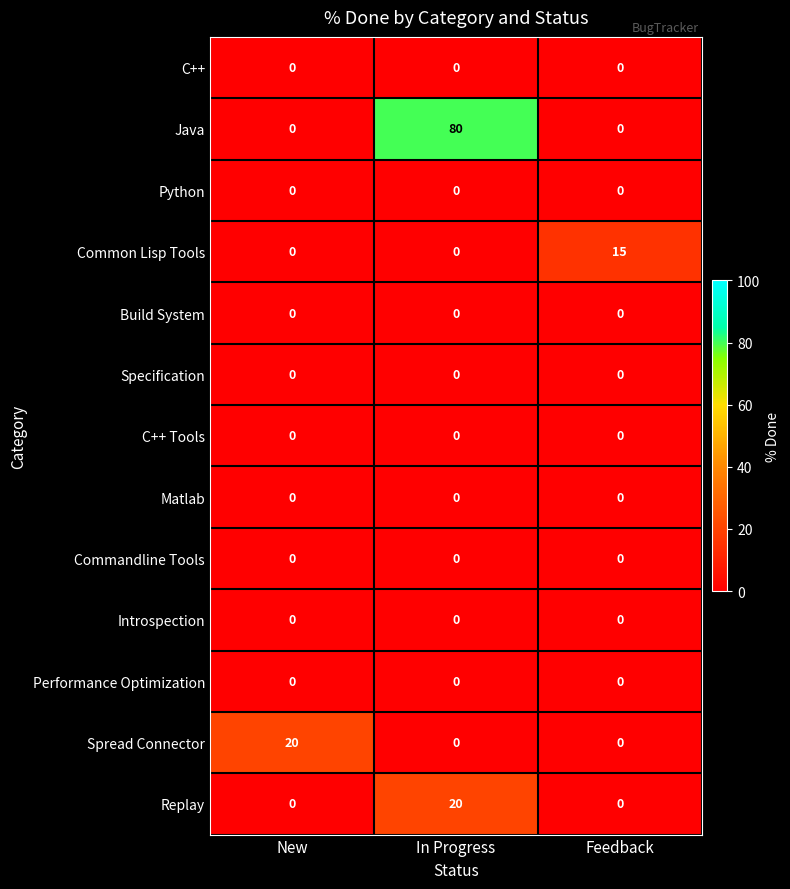

At which category is the sum across all series the highest?

In Progress